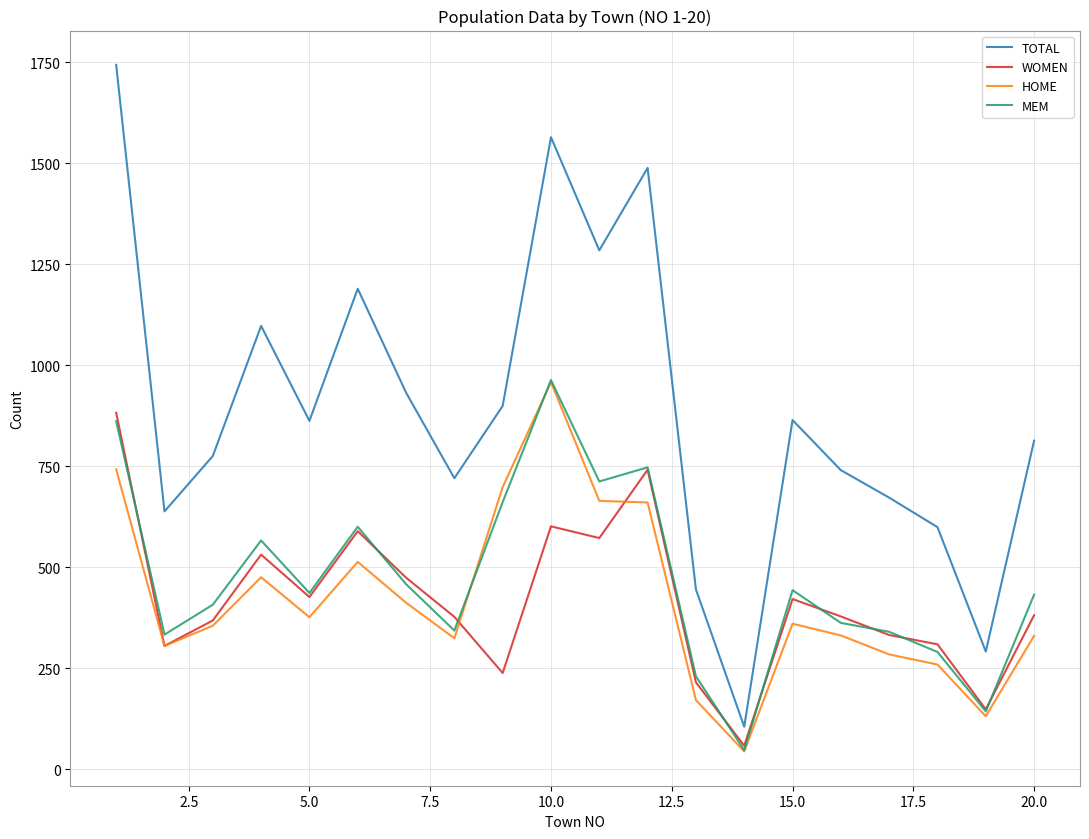

After their last crossing, which series has the higher values: WOMEN or MEM?

MEM